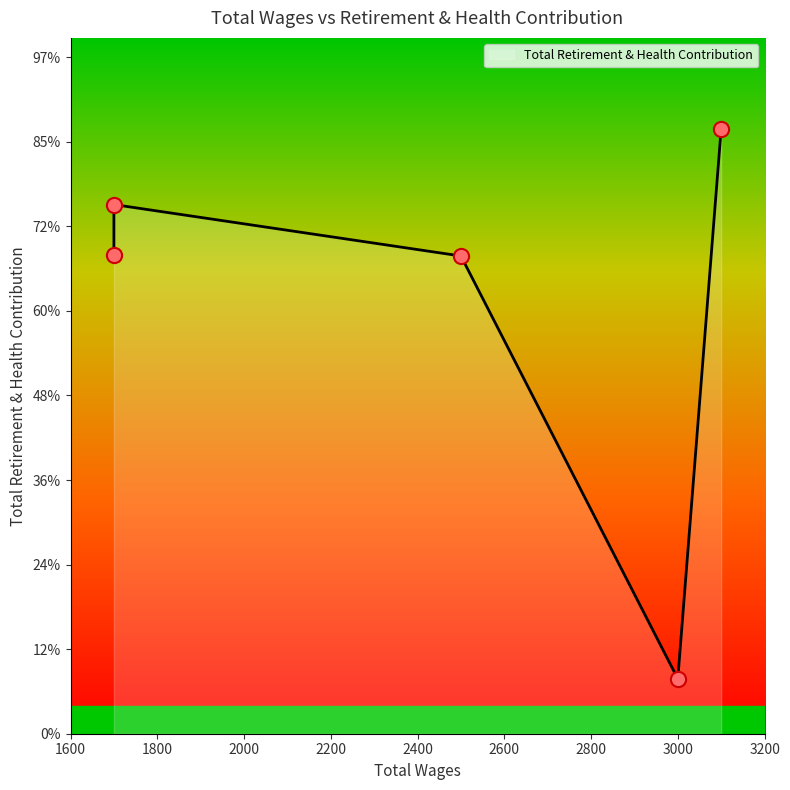

Between 3000.0 and 1700.0, which is larger?

1700.0